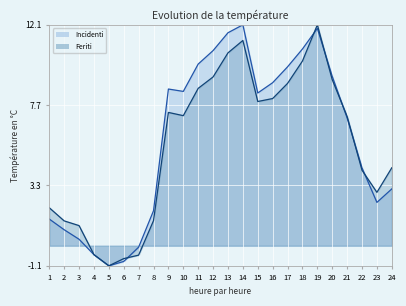

What is the average value of the Incidenti series?

5.8